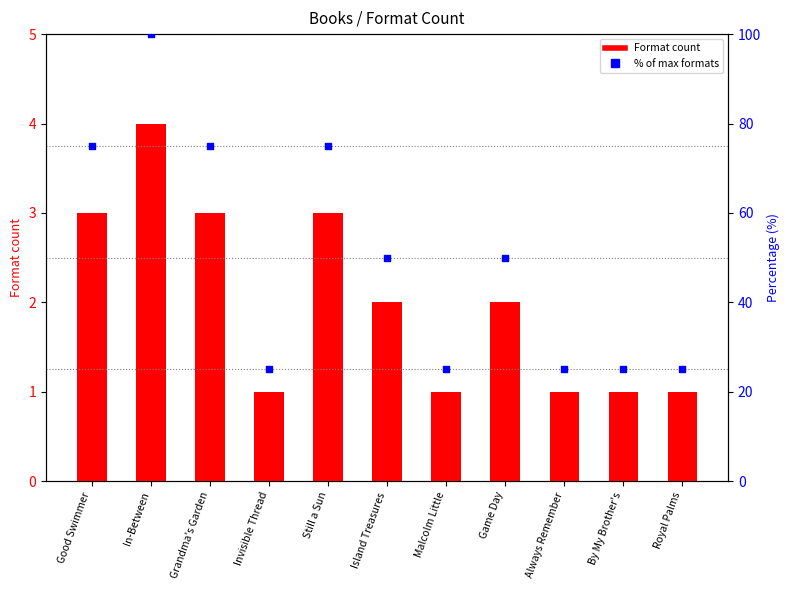

Which series contains the lowest Y value?

Format count